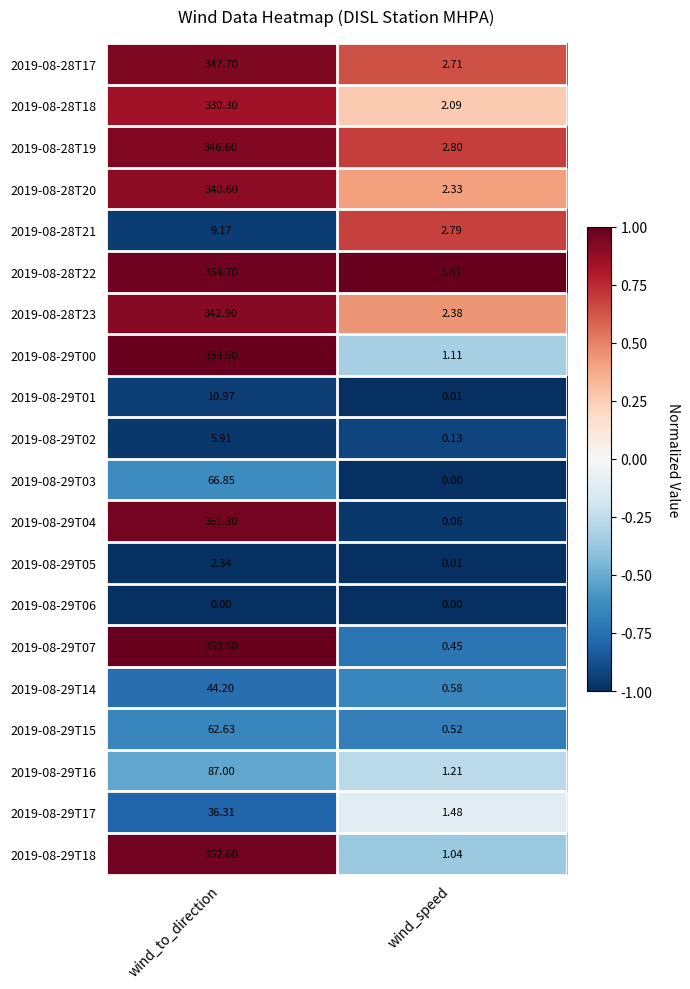

Which series has the largest total across all categories?

2019-08-29T07